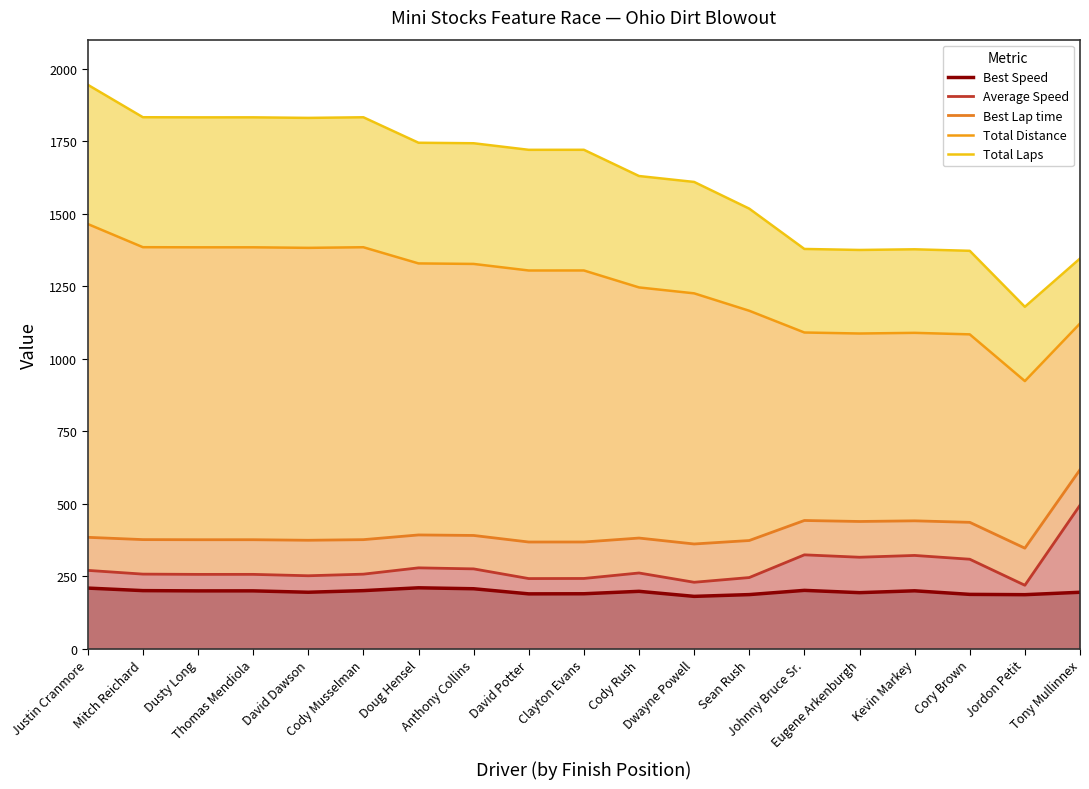

What is the sum of the Best Speed values at Eugene Arkenburgh and David Dawson?

387.9